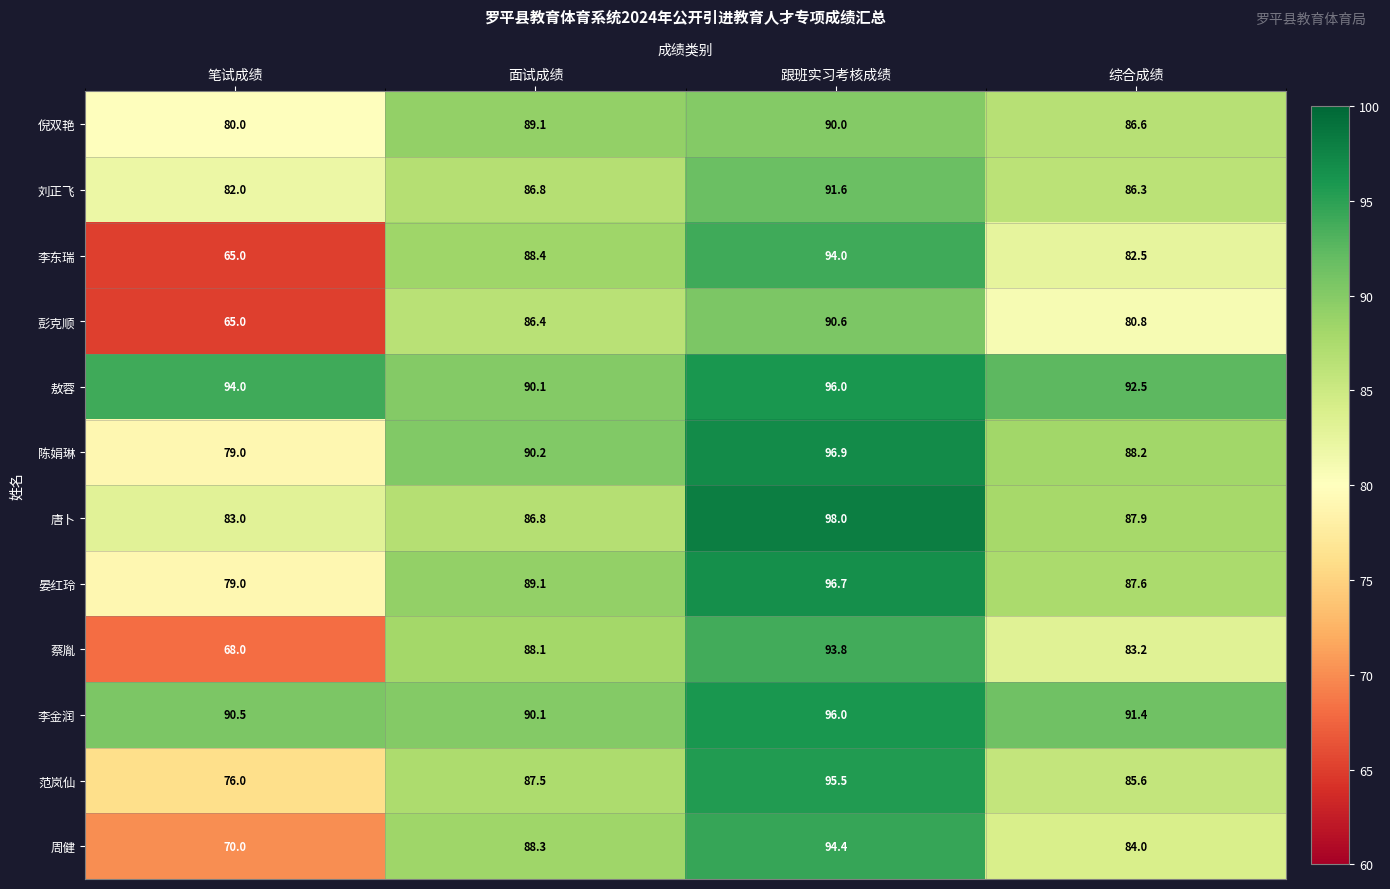

At which label is 李东瑞 closest to 79?

综合成绩